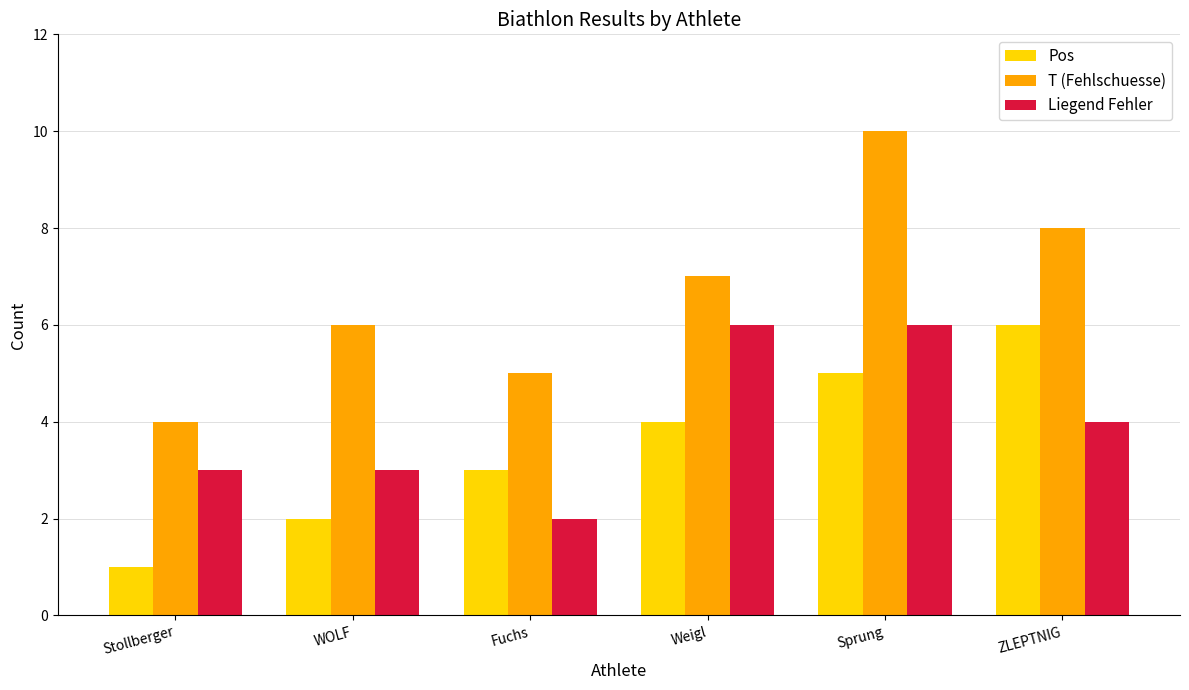

What is the label of the 4th bar from the right?

Fuchs